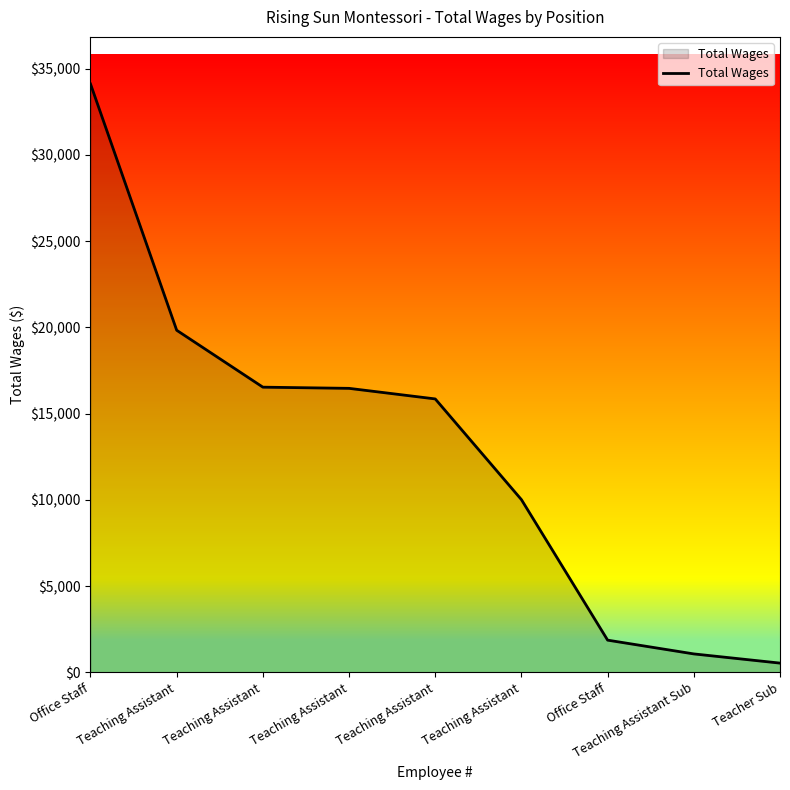

List the labels in order of value, largest first.

Office Staff, Teaching Assistant, Teaching Assistant, Teaching Assistant, Teaching Assistant, Teaching Assistant, Office Staff, Teaching Assistant Sub, Teacher Sub